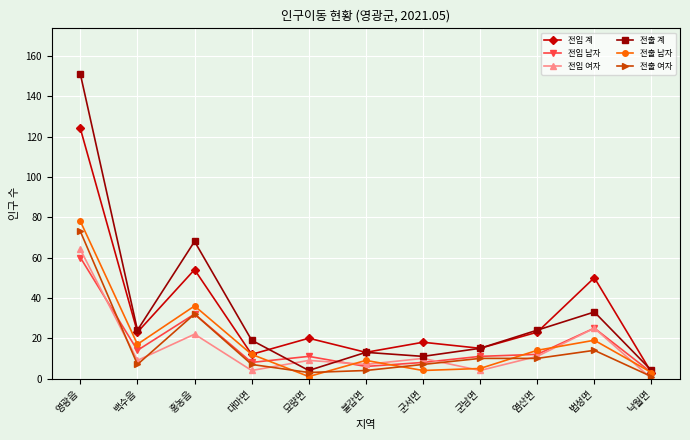

What position from the right is 불갑면?

6